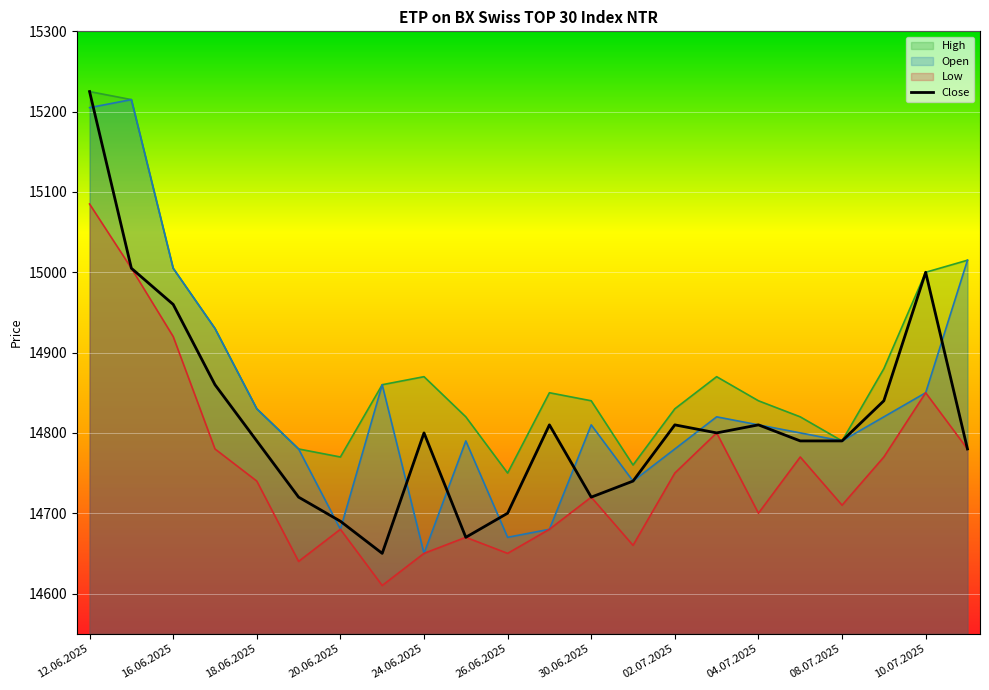

What is the maximum value for High?

15225